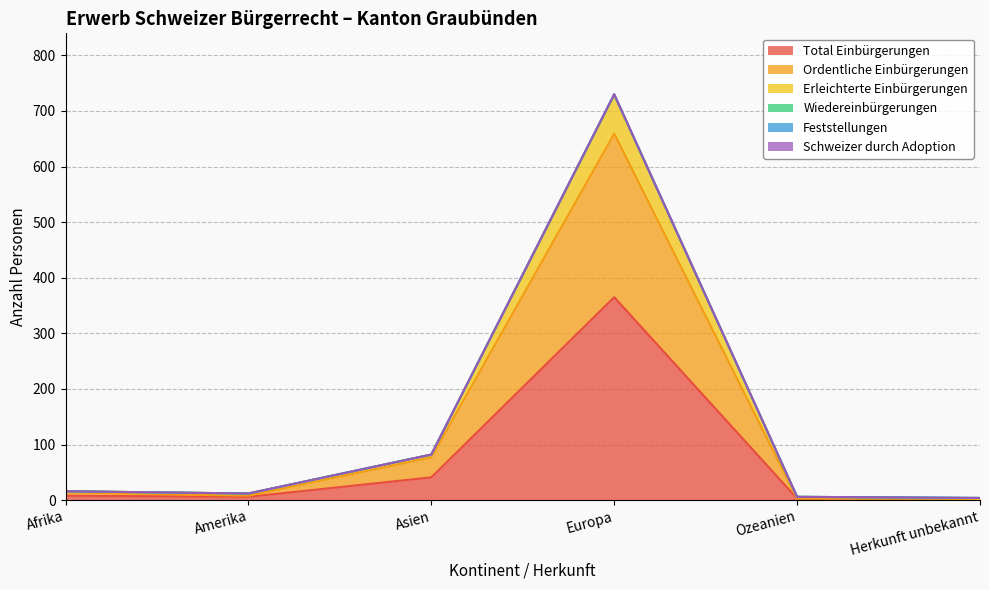

What is the value of the Feststellungen point at the 5th from the left?

6